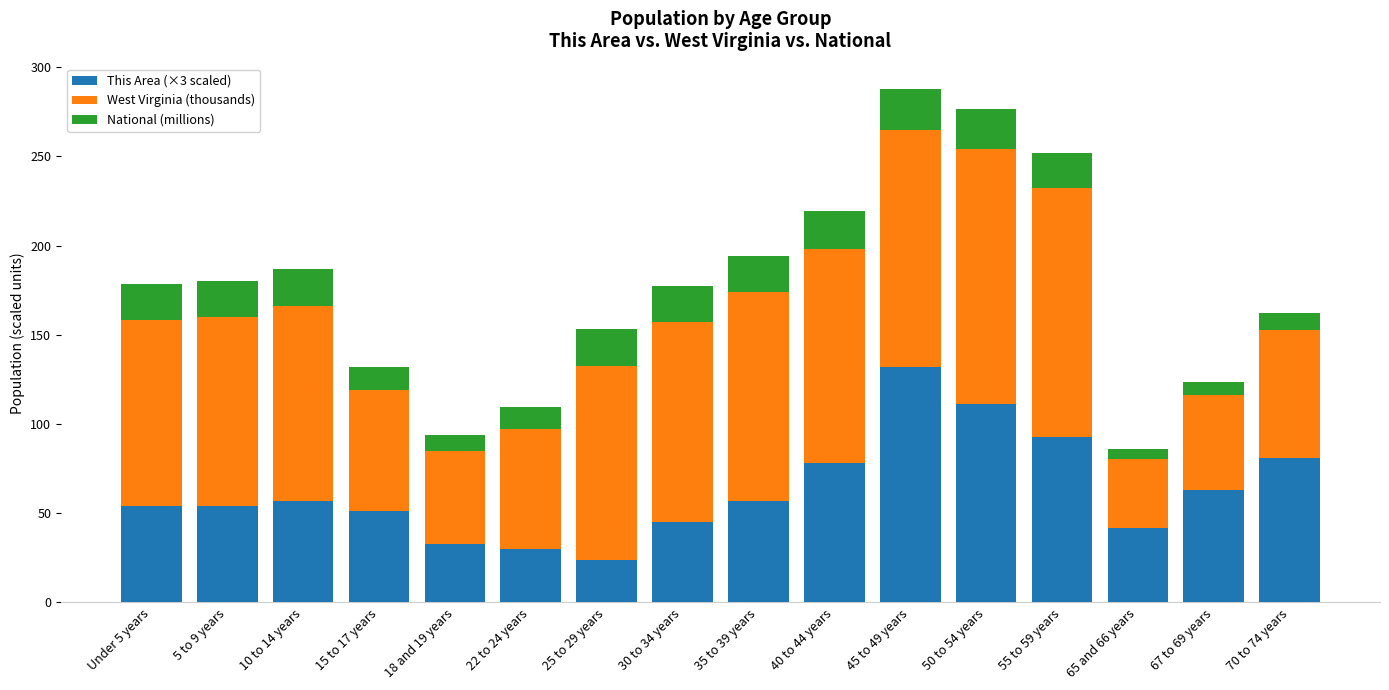

What is the lowest value of the This Area (×3 scaled) series?

24.0